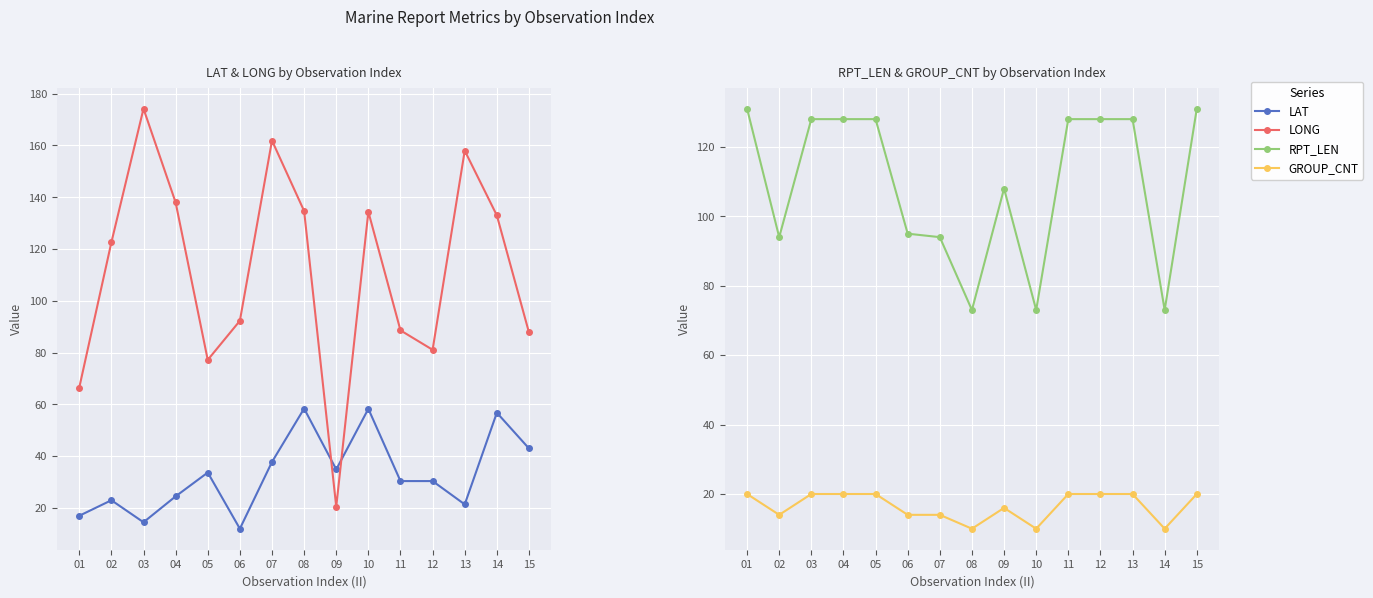

Where is the first local minimum for LAT?

03